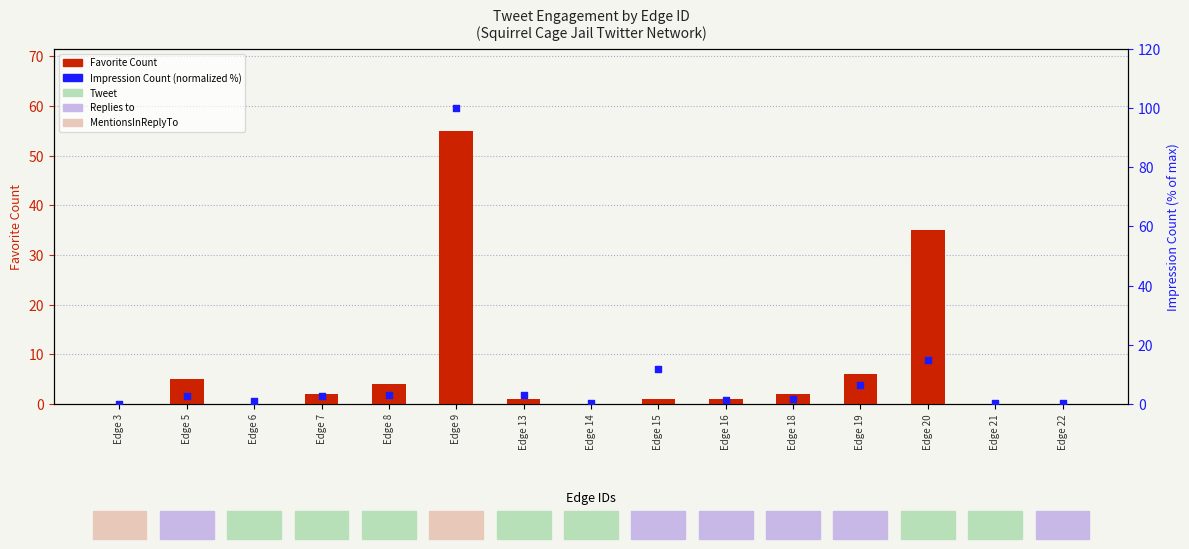

Which series reaches the minimum Y coordinate?

Favorite Count